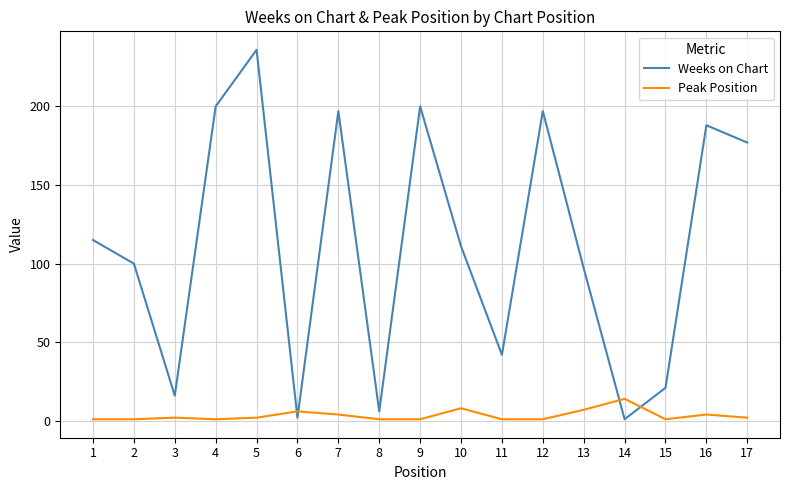

True or false: Peak Position has a value of 4 at 16.

True